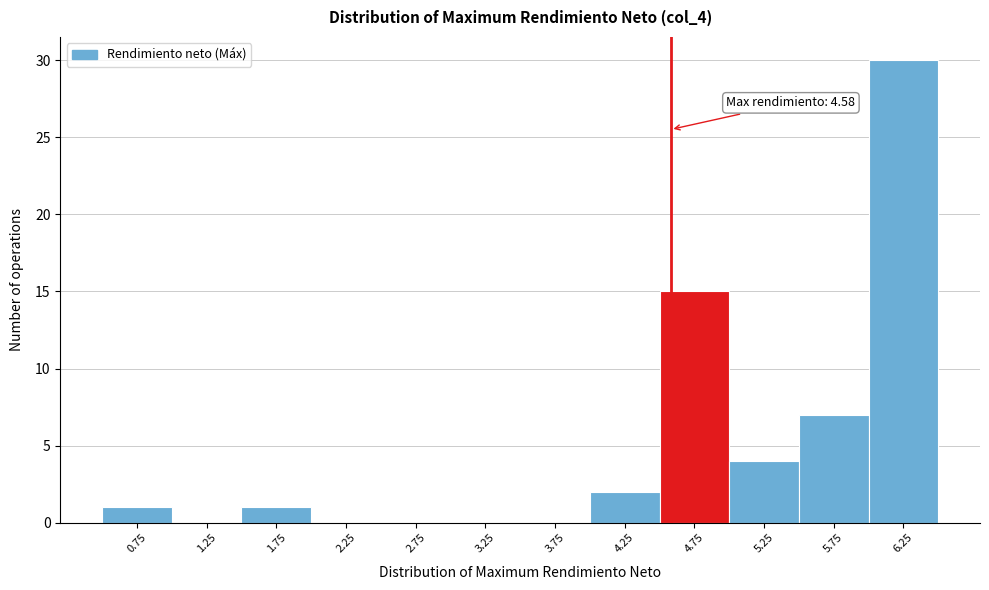

Which range on the x-axis has the tallest bar?

6.0 to 6.5